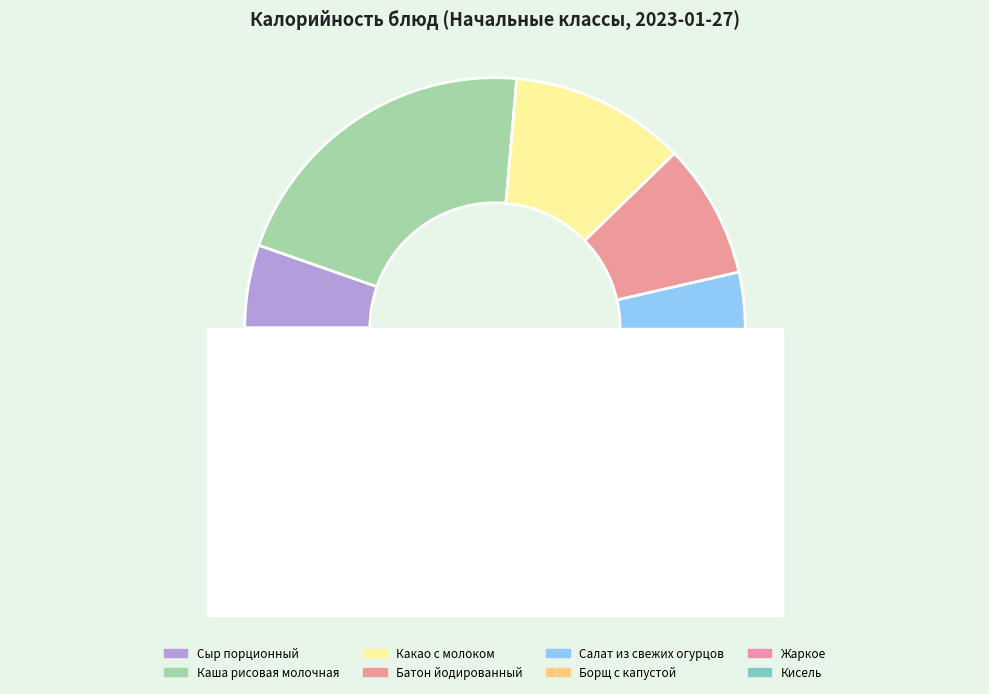

Is it true that Какао с молоком is 24% of the pie?

False